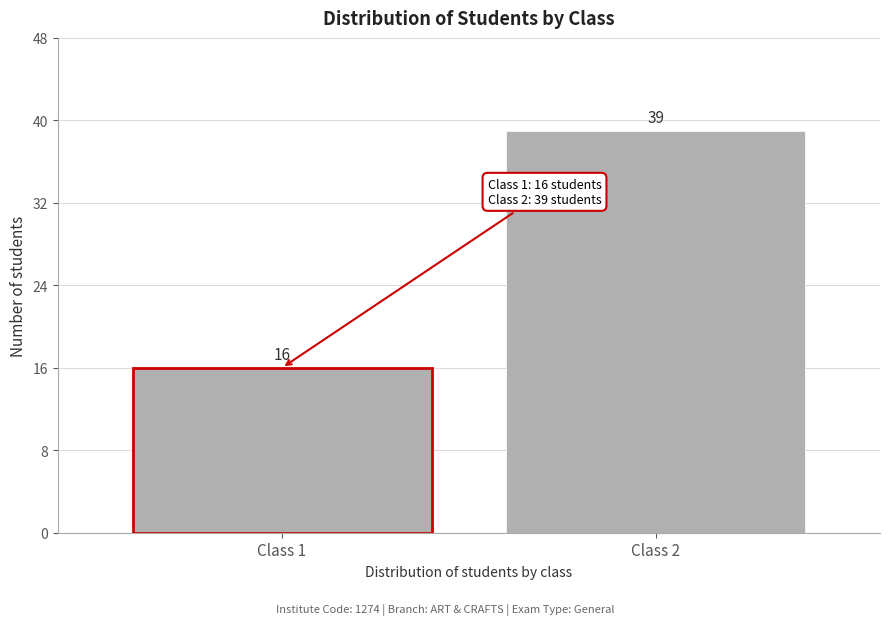

Reading left to right, extract all data points from this chart.

16	39